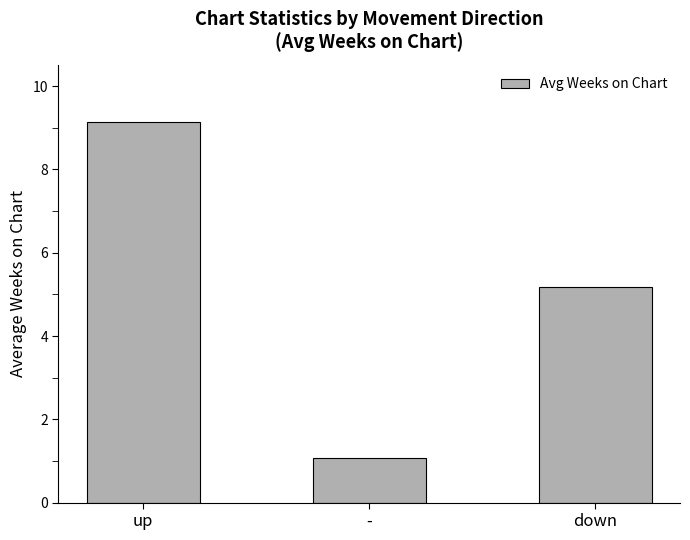

Are the bars horizontal?

No